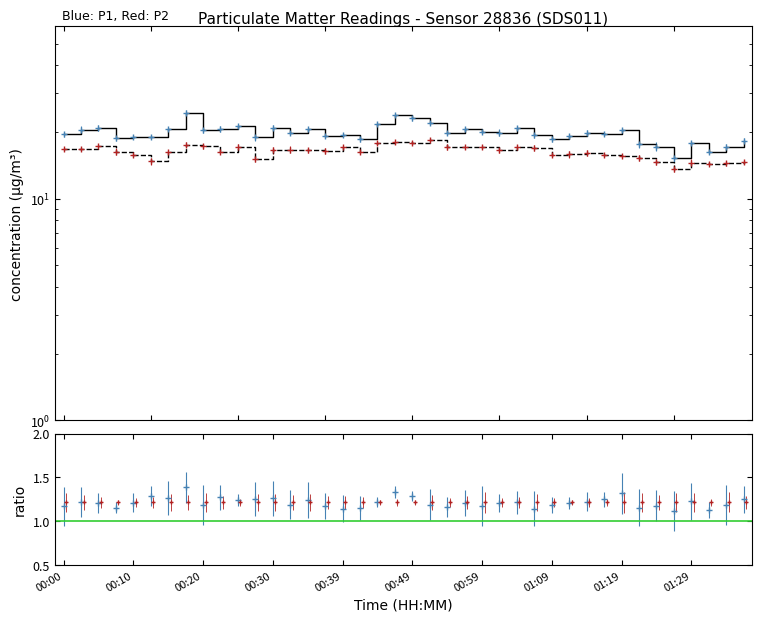

What is the value of the P2 point at the 39th from the left?

14.4